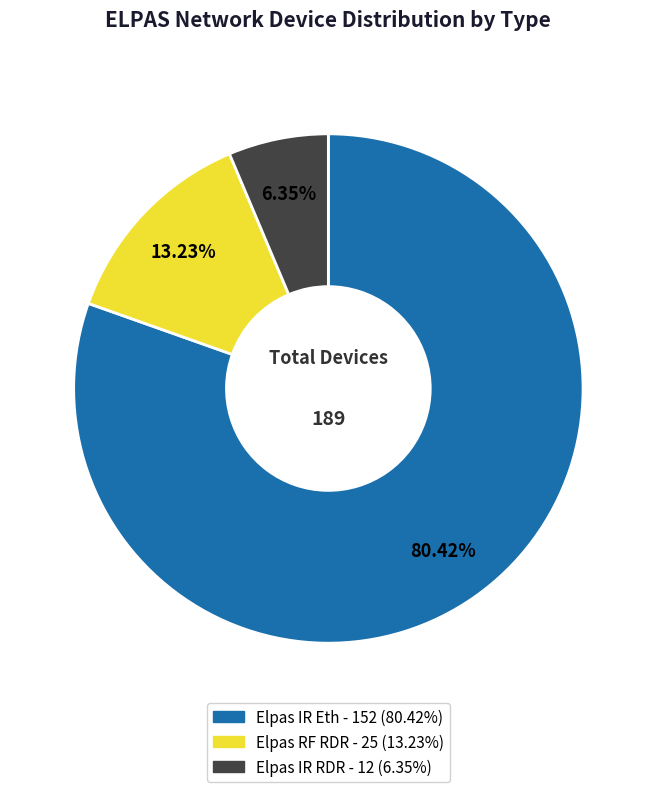

How many slices are in this pie chart?

3